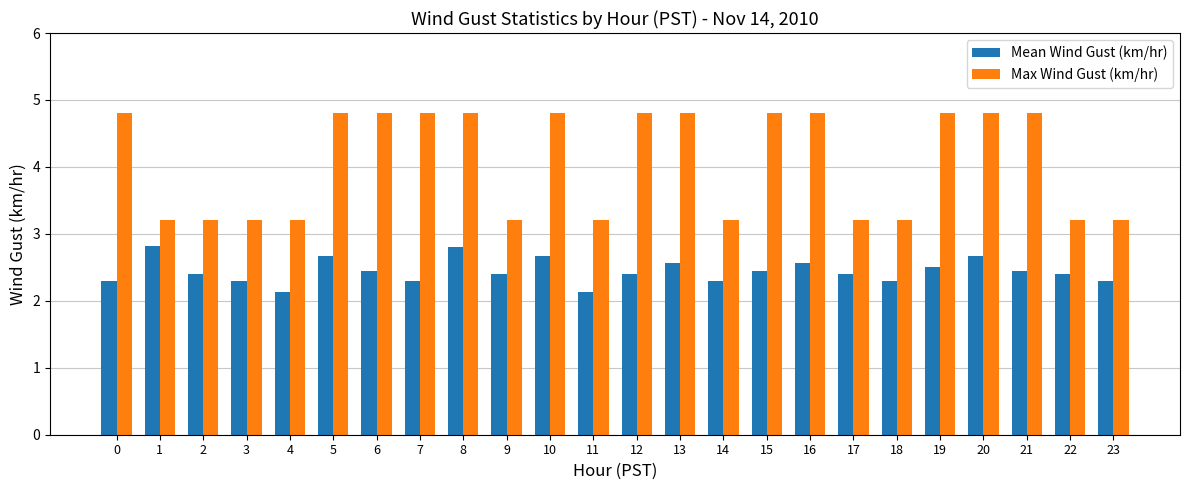

Which series has the widest spread of values?

Max Wind Gust (km/hr)